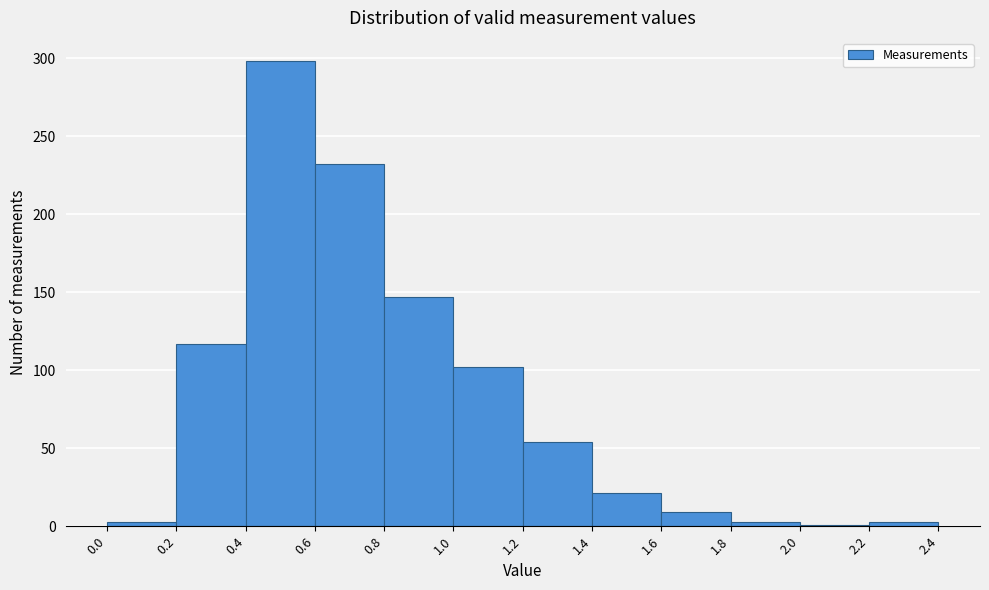

Reading left to right, transcribe this chart: for each bar, give the range it covers on the x-axis and its height. The values are not printed on the chart, so give them approximately, as read against the axis.

0.0 to 0.2: under 5
0.2 to 0.4: 115
0.4 to 0.6: 300
0.6 to 0.8: 230
0.8 to 1.0: 145
1.0 to 1.2: 100
1.2 to 1.4: 55
1.4 to 1.6: 20
1.6 to 1.8: 10
1.8 to 2.0: under 5
2.0 to 2.2: under 5
2.2 to 2.4: under 5